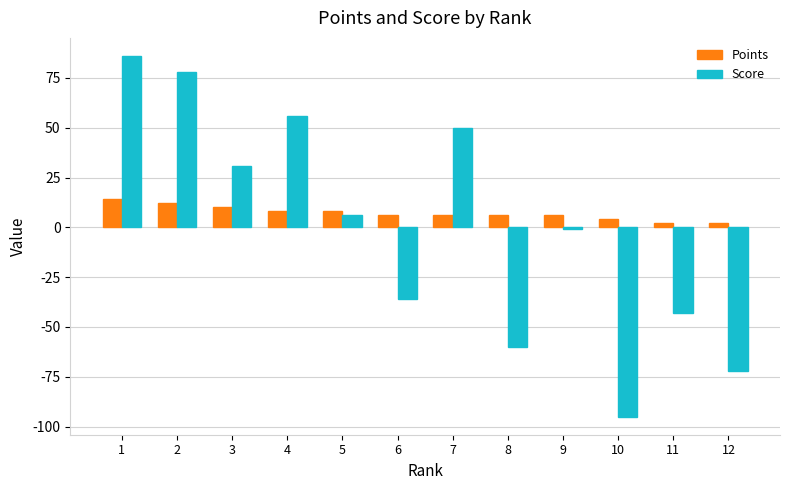

Between 3 and 6, which series saw the biggest shift?

Score